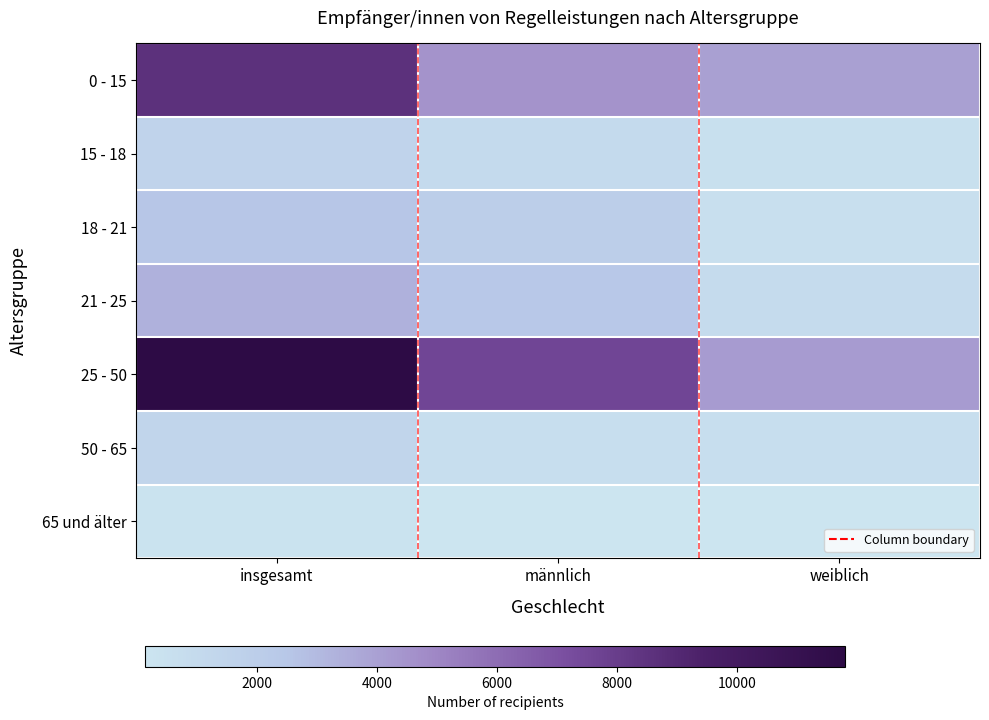

Rank the series at männlich from highest to lowest value.

25 - 50, 0 - 15, 21 - 25, 18 - 21, 15 - 18, 50 - 65, 65 und älter